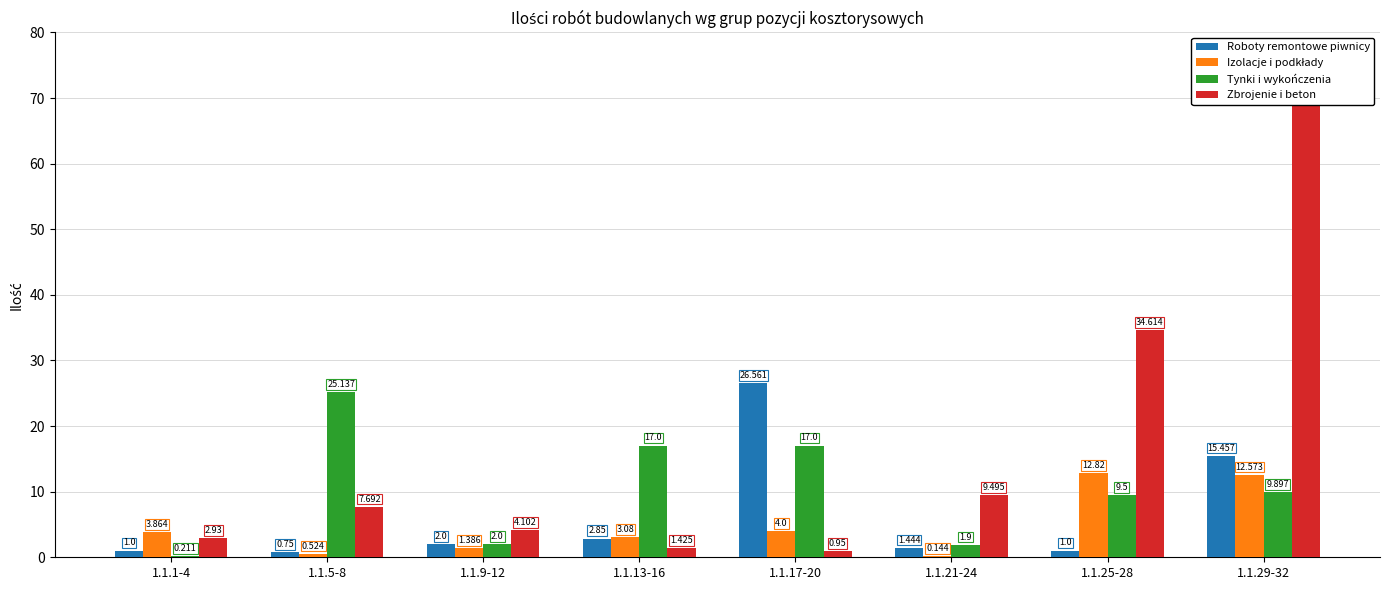

At 1.1.13-16, list the series in order from largest to smallest.

Tynki i wykończenia, Izolacje i podkłady, Roboty remontowe piwnicy, Zbrojenie i beton